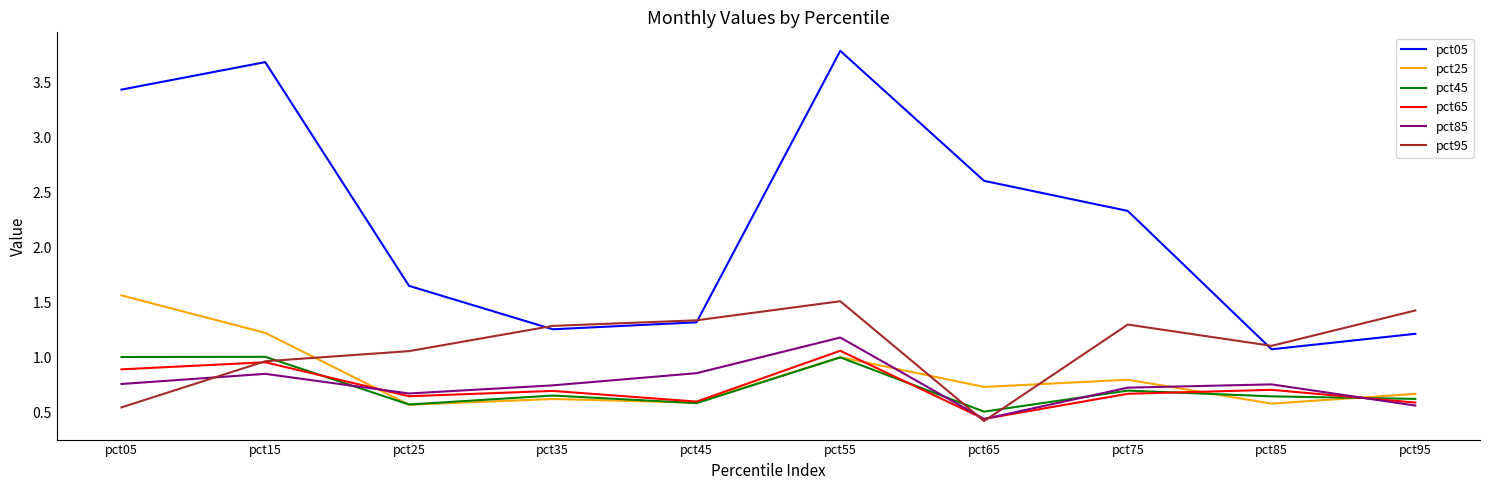

Which series has the widest spread of values?

pct05